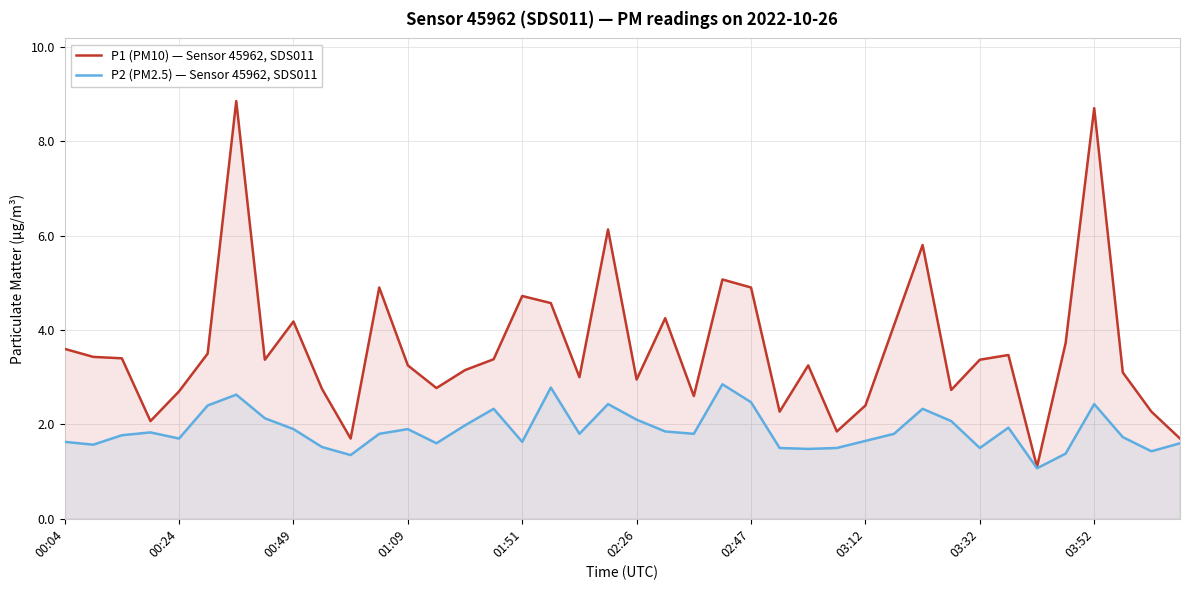

What is the total value across all series at 00:04?

5.2